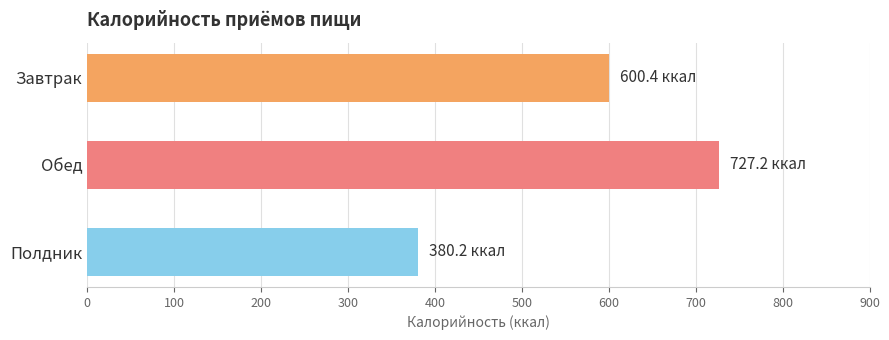

List the labels in order of value, largest first.

Обед, Завтрак, Полдник